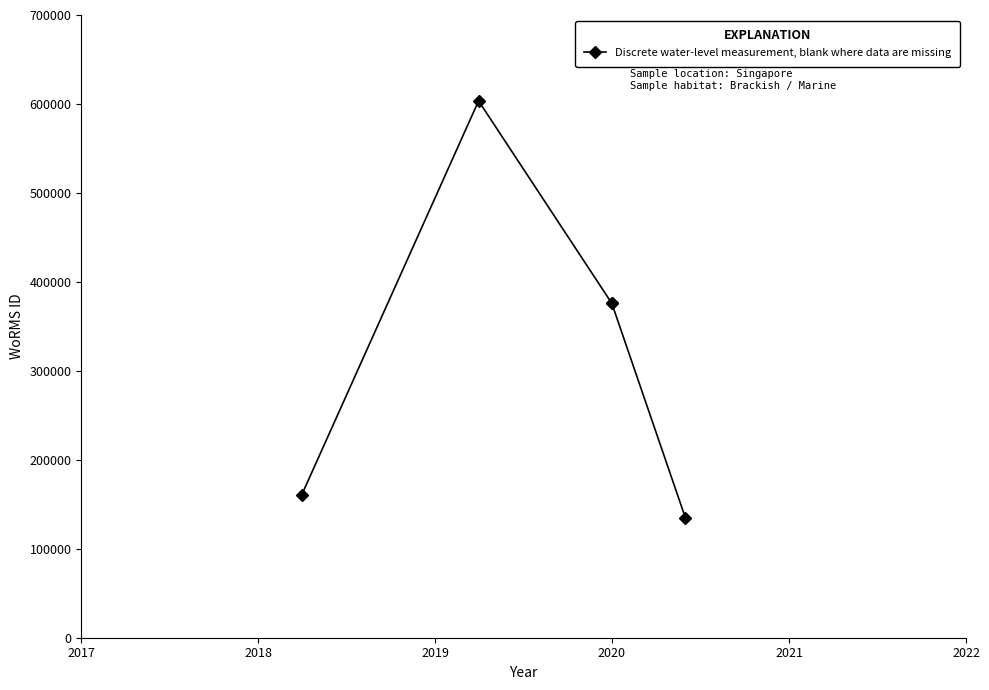

What is the sum of the values at 2020 and 2017?

536457